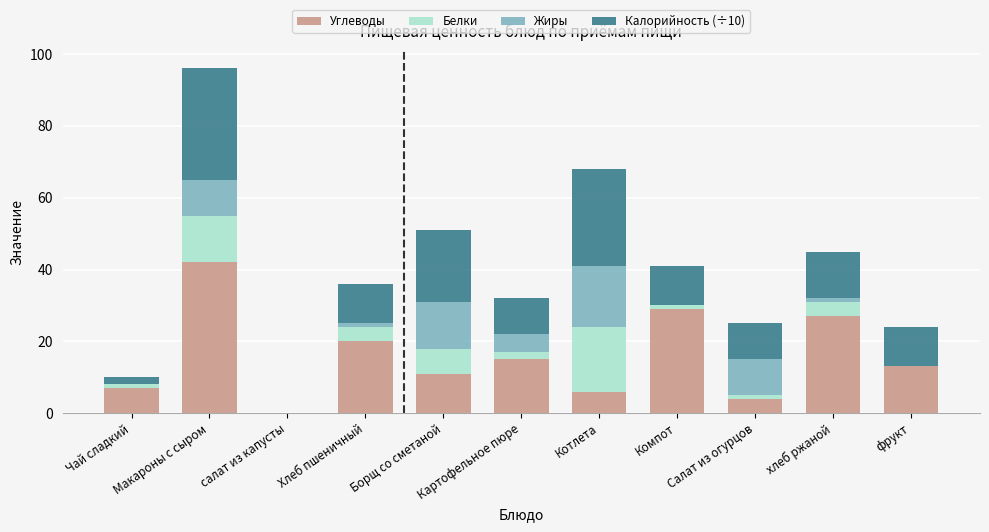

True or false: Углеводы has a value of 6 at хлеб ржаной.

False